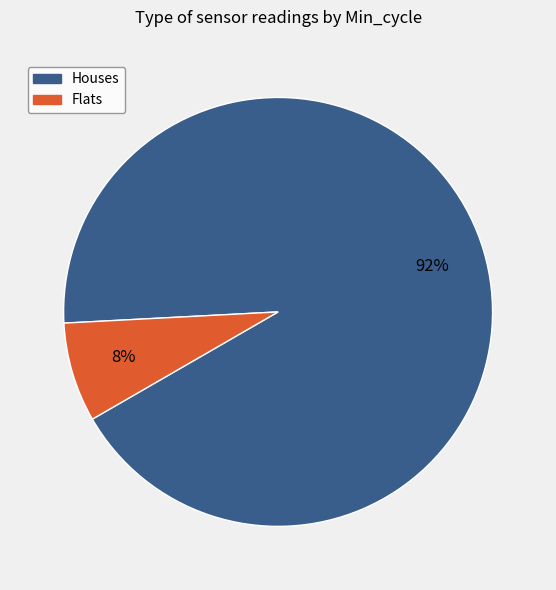

To the nearest percent, what is the average slice percentage?

50%